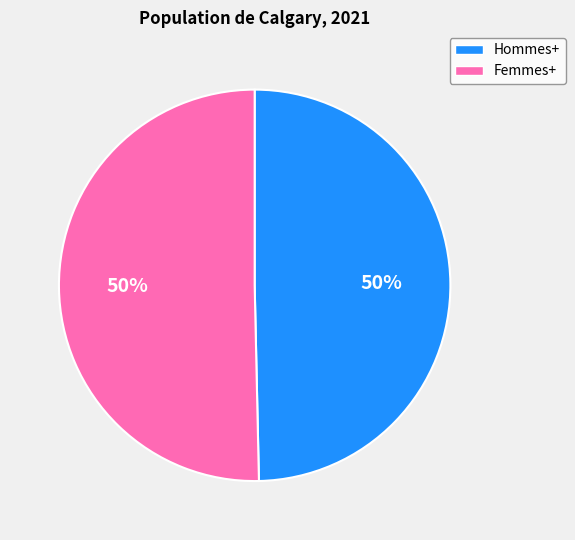

Is the sum of Hommes+ and Femmes+ greater than half?

Yes